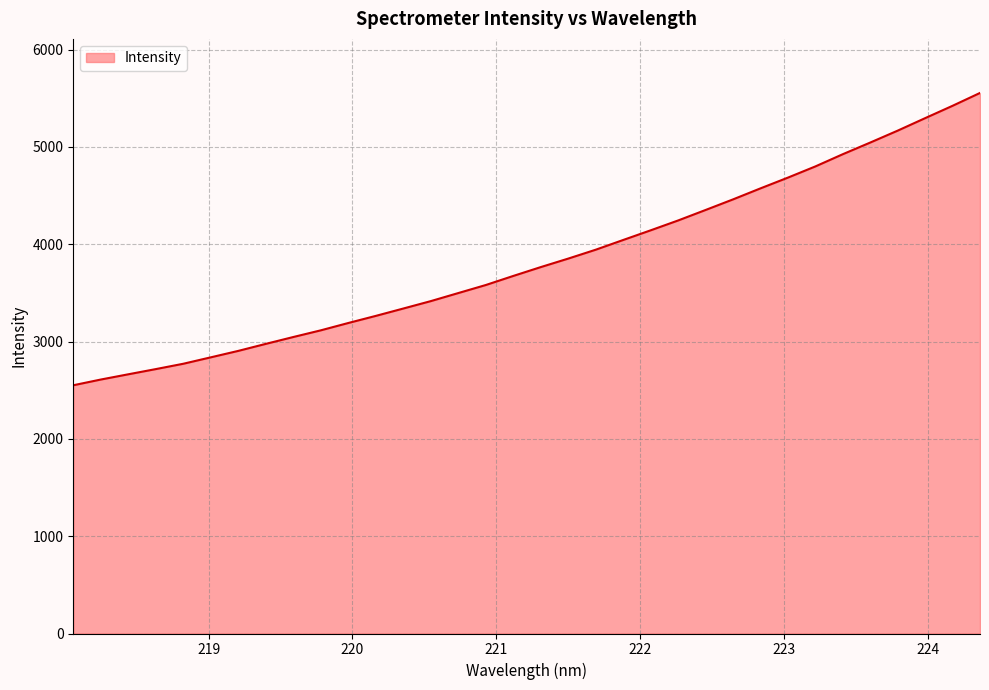

Does the chart have visible grid lines?

Yes